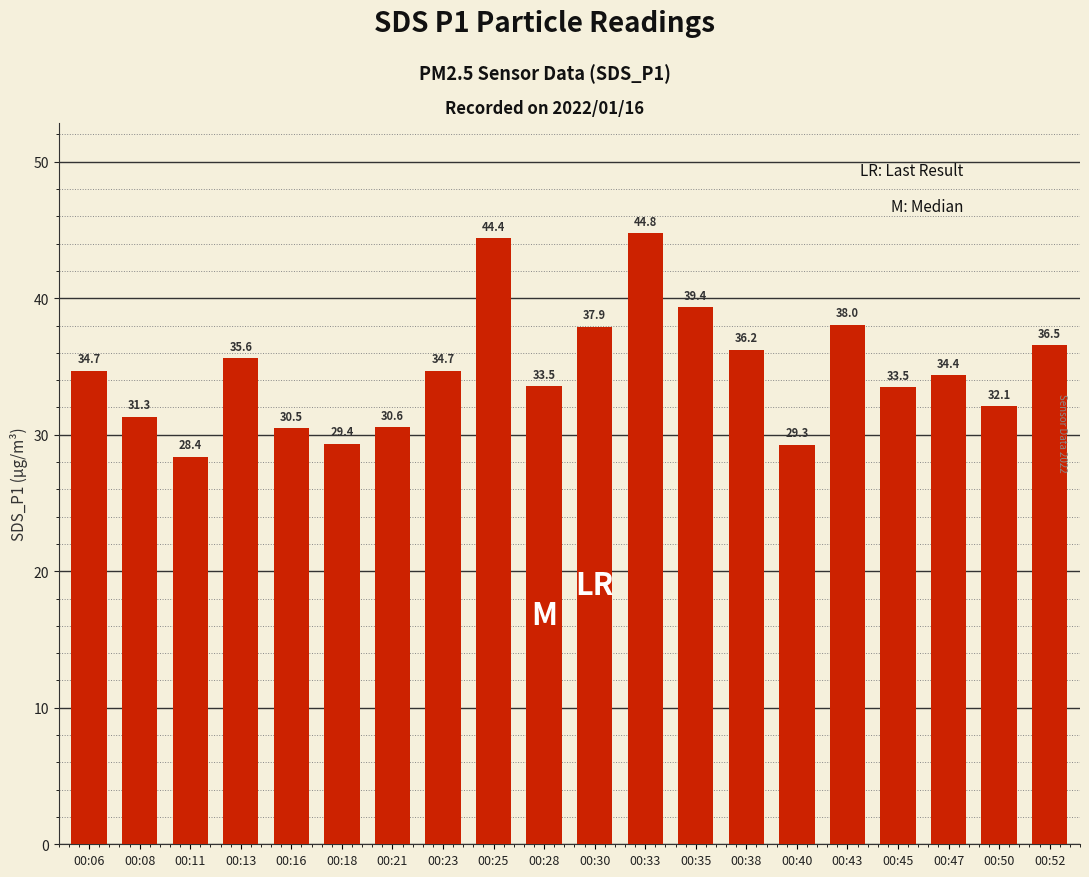

What is the value of the 7th bar from the left?

30.6